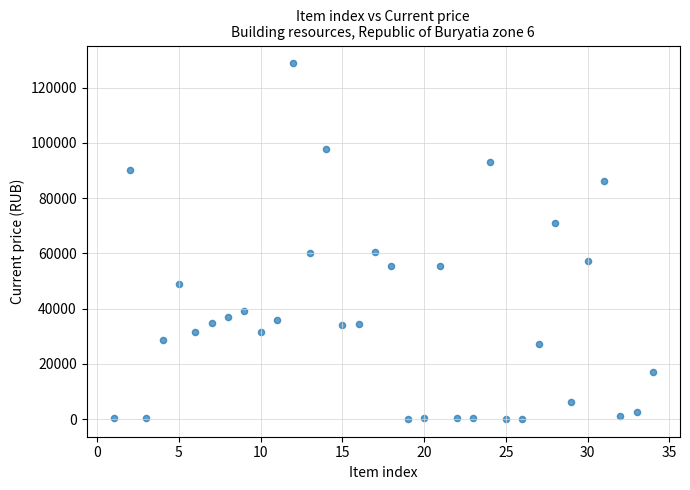

What is the range of Y values (max minus min)?

128696.9